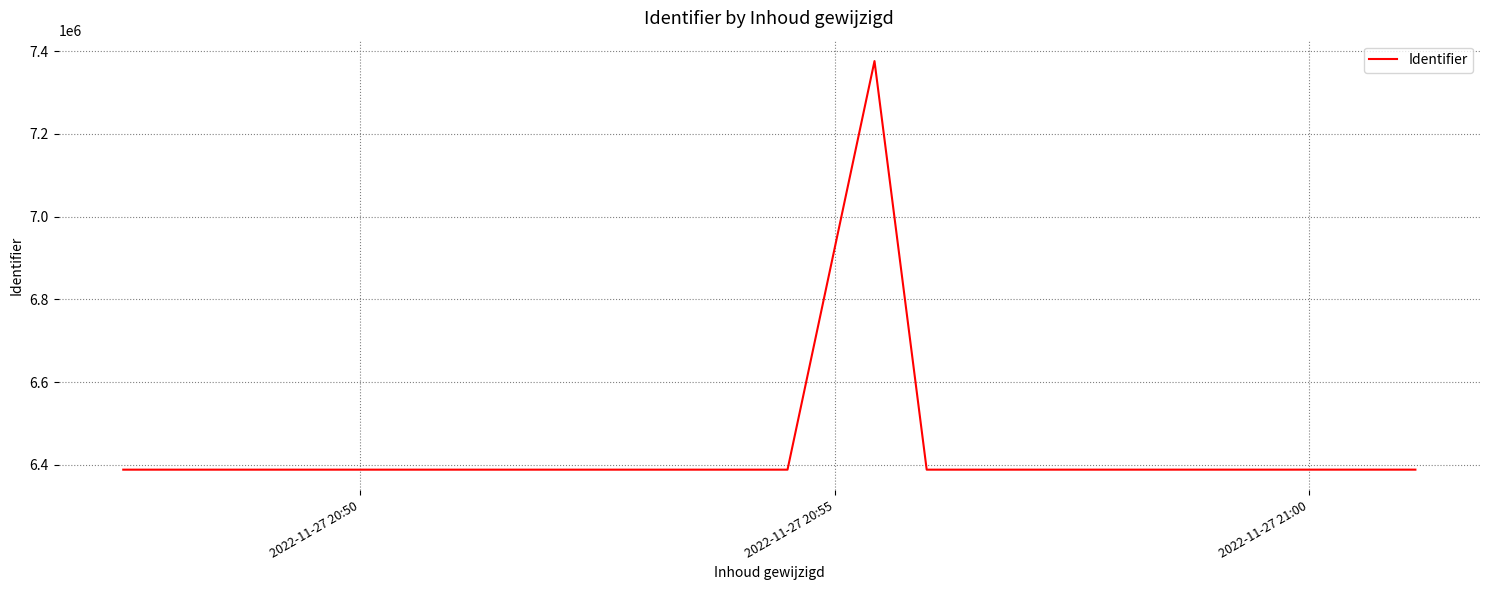

What is the average value?

6552804